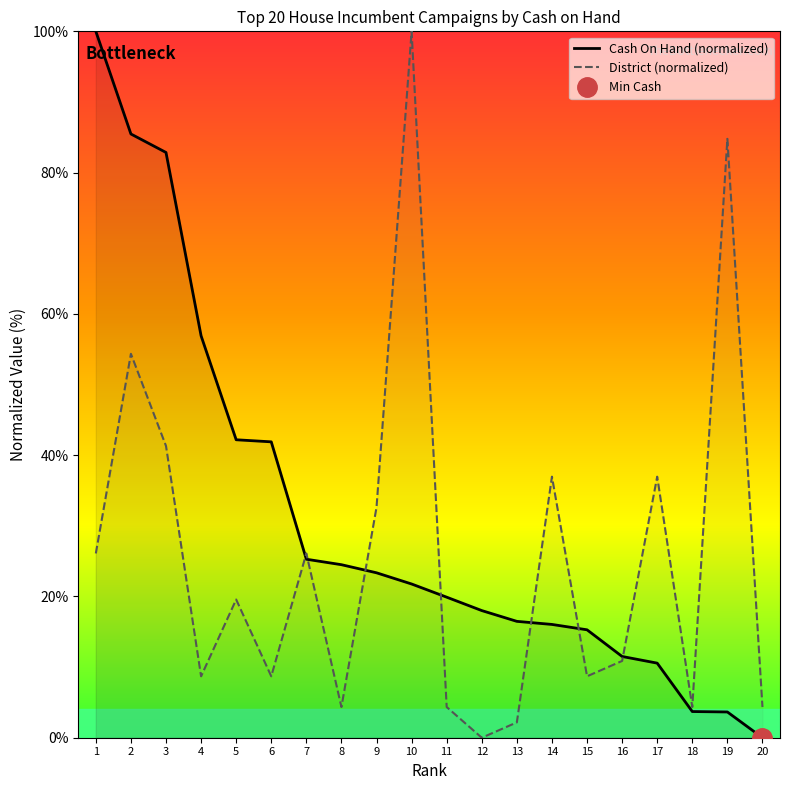

Read the Cash On Hand (normalized) value at 12.

18.0